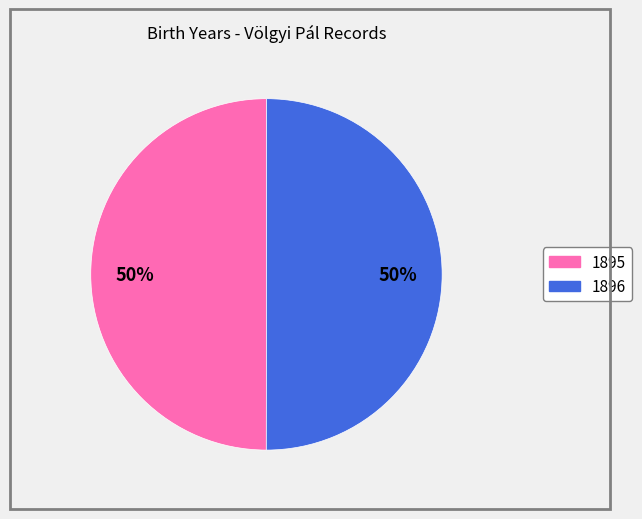

What is the ratio of the value at 1895 to the value at 1896?

1.0